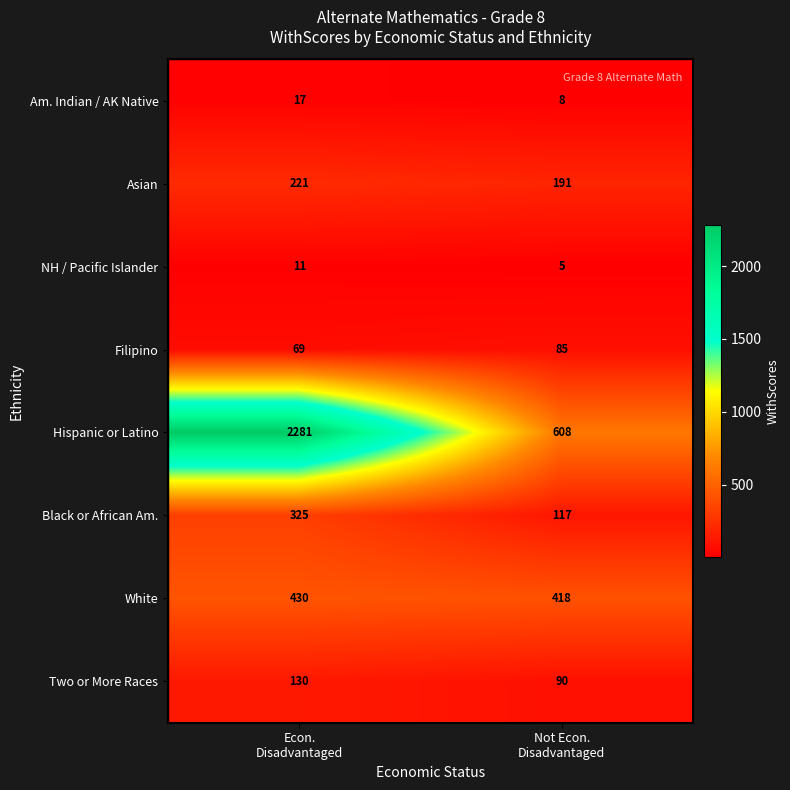

What is the difference between the maximum and minimum values in the Hispanic or Latino series?

1673